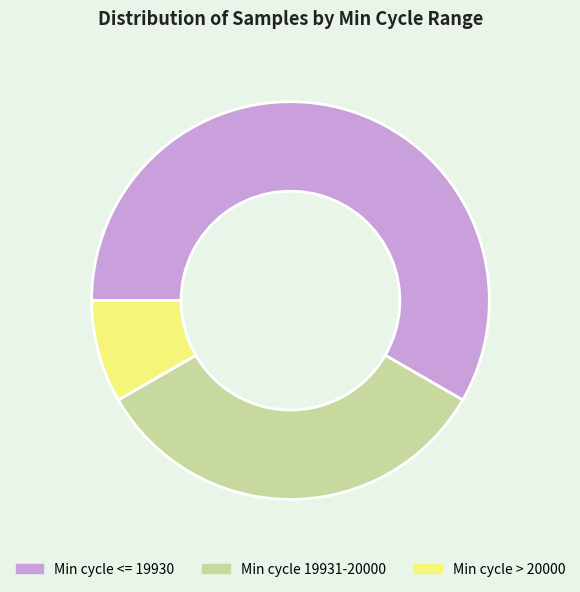

Which category has the smallest portion of the pie?

Min cycle > 20000